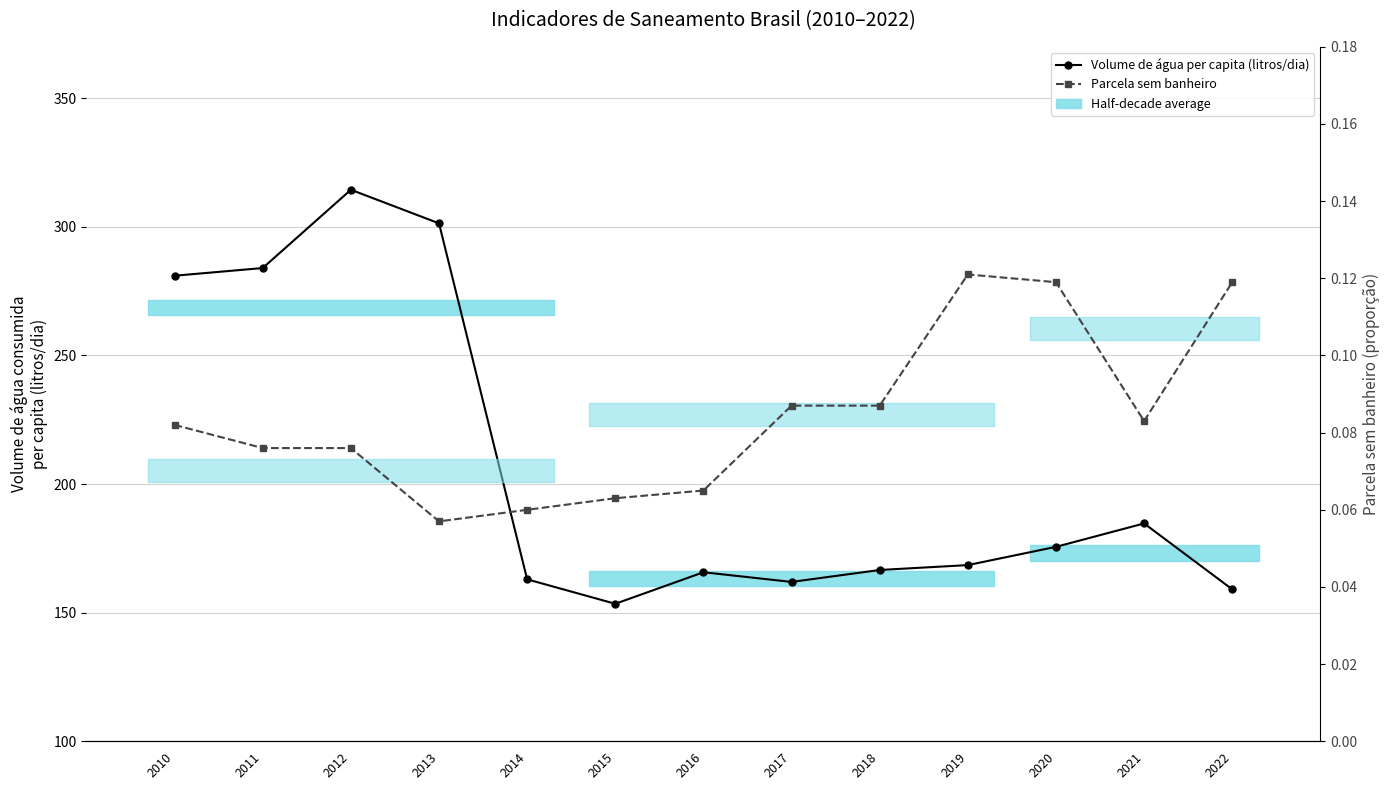

At which category is the sum across all series the highest?

2012